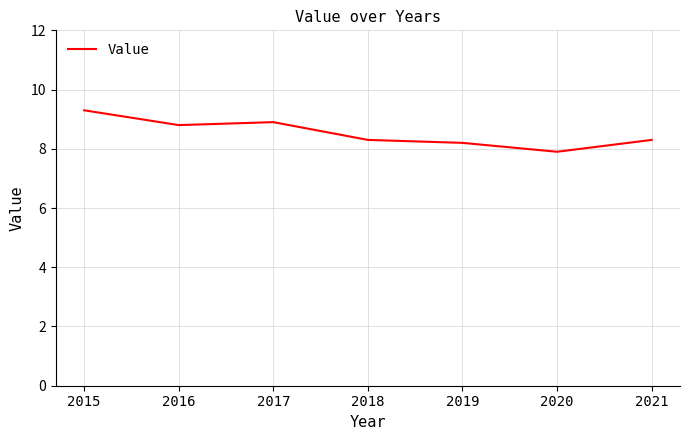

What is the difference between the maximum and minimum values?

1.4